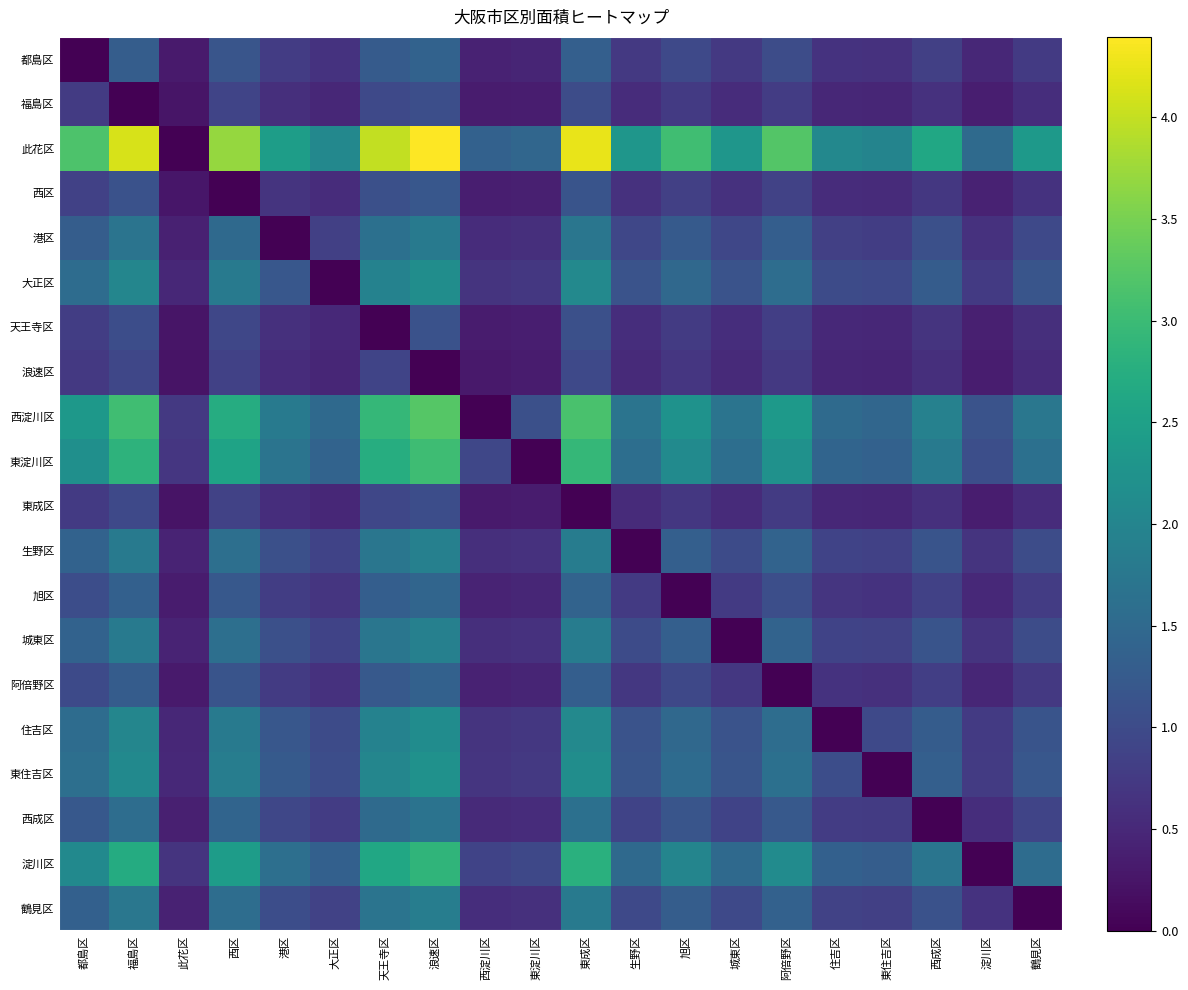

Reading left to right, transcribe all the data shown in this chart.

都島区: 都島区=0.0	福島区=1.3	此花区=0.3	西区=1.2	港区=0.8	大正区=0.6	天王寺区=1.3	浪速区=1.4	西淀川区=0.4	東淀川区=0.5	東成区=1.3	生野区=0.7	旭区=1.0	城東区=0.7	阿倍野区=1.0	住吉区=0.6	東住吉区=0.6	西成区=0.8	淀川区=0.5	鶴見区=0.7
福島区: 都島区=0.8	福島区=0.0	此花区=0.2	西区=0.9	港区=0.6	大正区=0.5	天王寺区=1.0	浪速区=1.1	西淀川区=0.3	東淀川区=0.4	東成区=1.0	生野区=0.6	旭区=0.7	城東区=0.6	阿倍野区=0.8	住吉区=0.5	東住吉区=0.5	西成区=0.6	淀川区=0.4	鶴見区=0.6
此花区: 都島区=3.2	福島区=4.1	此花区=0.0	西区=3.7	港区=2.5	大正区=2.0	天王寺区=4.0	浪速区=4.4	西淀川区=1.4	東淀川区=1.5	東成区=4.3	生野区=2.3	旭区=3.1	城東区=2.3	阿倍野区=3.2	住吉区=2.1	東住吉区=2.0	西成区=2.6	淀川区=1.5	鶴見区=2.4
西区: 都島区=0.9	福島区=1.1	此花区=0.3	西区=0.0	港区=0.7	大正区=0.6	天王寺区=1.1	浪速区=1.2	西淀川区=0.4	東淀川区=0.4	東成区=1.1	生野区=0.6	旭区=0.8	城東区=0.6	阿倍野区=0.9	住吉区=0.6	東住吉区=0.5	西成区=0.7	淀川区=0.4	鶴見区=0.6
港区: 都島区=1.3	福島区=1.7	此花区=0.4	西区=1.5	港区=0.0	大正区=0.8	天王寺区=1.6	浪速区=1.8	西淀川区=0.6	東淀川区=0.6	東成区=1.7	生野区=0.9	旭区=1.2	城東区=0.9	阿倍野区=1.3	住吉区=0.8	東住吉区=0.8	西成区=1.1	淀川区=0.6	鶴見区=1.0
大正区: 都島区=1.6	福島区=2.0	此花区=0.5	西区=1.8	港区=1.2	大正区=0.0	天王寺区=1.9	浪速区=2.1	西淀川区=0.7	東淀川区=0.7	東成区=2.1	生野区=1.1	旭区=1.5	城東区=1.1	阿倍野区=1.6	住吉区=1.0	東住吉区=1.0	西成区=1.3	淀川区=0.7	鶴見区=1.2
天王寺区: 都島区=0.8	福島区=1.0	此花区=0.3	西区=0.9	港区=0.6	大正区=0.5	天王寺区=0.0	浪速区=1.1	西淀川区=0.3	東淀川区=0.4	東成区=1.1	生野区=0.6	旭区=0.8	城東区=0.6	阿倍野区=0.8	住吉区=0.5	東住吉区=0.5	西成区=0.7	淀川区=0.4	鶴見区=0.6
浪速区: 都島区=0.7	福島区=0.9	此花区=0.2	西区=0.8	港区=0.6	大正区=0.5	天王寺区=0.9	浪速区=0.0	西淀川区=0.3	東淀川区=0.3	東成区=1.0	生野区=0.5	旭区=0.7	城東区=0.5	阿倍野区=0.7	住吉区=0.5	東住吉区=0.5	西成区=0.6	淀川区=0.3	鶴見区=0.5
西淀川区: 都島区=2.3	福島区=3.0	此花区=0.7	西区=2.7	港区=1.8	大正区=1.5	天王寺区=2.9	浪速区=3.2	西淀川区=0.0	東淀川区=1.1	東成区=3.1	生野区=1.7	旭区=2.2	城東区=1.7	阿倍野区=2.4	住吉区=1.5	東住吉区=1.5	西成区=1.9	淀川区=1.1	鶴見区=1.7
東淀川区: 都島区=2.2	福島区=2.8	此花区=0.7	西区=2.5	港区=1.7	大正区=1.4	天王寺区=2.7	浪速区=3.0	西淀川区=0.9	東淀川区=0.0	東成区=2.9	生野区=1.6	旭区=2.1	城東区=1.6	阿倍野区=2.2	住吉区=1.4	東住吉区=1.4	西成区=1.8	淀川区=1.0	鶴見区=1.6
東成区: 都島区=0.7	福島区=1.0	此花区=0.2	西区=0.9	港区=0.6	大正区=0.5	天王寺区=0.9	浪速区=1.0	西淀川区=0.3	東淀川区=0.3	東成区=0.0	生野区=0.5	旭区=0.7	城東区=0.5	阿倍野区=0.8	住吉区=0.5	東住吉区=0.5	西成区=0.6	淀川区=0.4	鶴見区=0.6
生野区: 都島区=1.4	福島区=1.8	此花区=0.4	西区=1.6	港区=1.1	大正区=0.9	天王寺区=1.7	浪速区=1.9	西淀川区=0.6	東淀川区=0.6	東成区=1.8	生野区=0.0	旭区=1.3	城東区=1.0	阿倍野区=1.4	住吉区=0.9	東住吉区=0.9	西成区=1.1	淀川区=0.7	鶴見区=1.0
旭区: 都島区=1.0	福島区=1.4	此花区=0.3	西区=1.2	港区=0.8	大正区=0.7	天王寺区=1.3	浪速区=1.4	西淀川区=0.4	東淀川区=0.5	東成区=1.4	生野区=0.8	旭区=0.0	城東区=0.8	阿倍野区=1.1	住吉区=0.7	東住吉区=0.6	西成区=0.9	淀川区=0.5	鶴見区=0.8
城東区: 都島区=1.4	福島区=1.8	此花区=0.4	西区=1.6	港区=1.1	大正区=0.9	天王寺区=1.7	浪速区=1.9	西淀川区=0.6	東淀川区=0.6	東成区=1.8	生野区=1.0	旭区=1.3	城東区=0.0	阿倍野区=1.4	住吉区=0.9	東住吉区=0.9	西成区=1.1	淀川区=0.7	鶴見区=1.0
阿倍野区: 都島区=1.0	福島区=1.3	此花区=0.3	西区=1.1	港区=0.8	大正区=0.6	天王寺区=1.2	浪速区=1.4	西淀川区=0.4	東淀川区=0.5	東成区=1.3	生野区=0.7	旭区=0.9	城東区=0.7	阿倍野区=0.0	住吉区=0.6	東住吉区=0.6	西成区=0.8	淀川区=0.5	鶴見区=0.7
住吉区: 都島区=1.5	福島区=2.0	此花区=0.5	西区=1.8	港区=1.2	大正区=1.0	天王寺区=1.9	浪速区=2.1	西淀川区=0.7	東淀川区=0.7	東成区=2.1	生野区=1.1	旭区=1.5	城東区=1.1	阿倍野区=1.6	住吉区=0.0	東住吉区=1.0	西成区=1.3	淀川区=0.7	鶴見区=1.2
東住吉区: 都島区=1.6	福島区=2.1	此花区=0.5	西区=1.9	港区=1.2	大正区=1.0	天王寺区=2.0	浪速区=2.2	西淀川区=0.7	東淀川区=0.7	東成区=2.1	生野区=1.2	旭区=1.5	城東区=1.2	阿倍野区=1.6	住吉区=1.0	東住吉区=0.0	西成区=1.3	淀川区=0.8	鶴見区=1.2
西成区: 都島区=1.2	福島区=1.6	此花区=0.4	西区=1.4	港区=0.9	大正区=0.8	天王寺区=1.5	浪速区=1.7	西淀川区=0.5	東淀川区=0.6	東成区=1.6	生野区=0.9	旭区=1.2	城東区=0.9	阿倍野区=1.2	住吉区=0.8	東住吉区=0.8	西成区=0.0	淀川区=0.6	鶴見区=0.9
淀川区: 都島区=2.1	福島区=2.7	此花区=0.7	西区=2.4	港区=1.6	大正区=1.3	天王寺区=2.6	浪速区=2.9	西淀川区=0.9	東淀川区=1.0	東成区=2.8	生野区=1.5	旭区=2.0	城東区=1.5	阿倍野区=2.1	住吉区=1.3	東住吉区=1.3	西成区=1.7	淀川区=0.0	鶴見区=1.5
鶴見区: 都島区=1.3	福島区=1.7	此花区=0.4	西区=1.6	港区=1.0	大正区=0.9	天王寺区=1.7	浪速区=1.9	西淀川区=0.6	東淀川区=0.6	東成区=1.8	生野区=1.0	旭区=1.3	城東区=1.0	阿倍野区=1.4	住吉区=0.9	東住吉区=0.8	西成区=1.1	淀川区=0.6	鶴見区=0.0